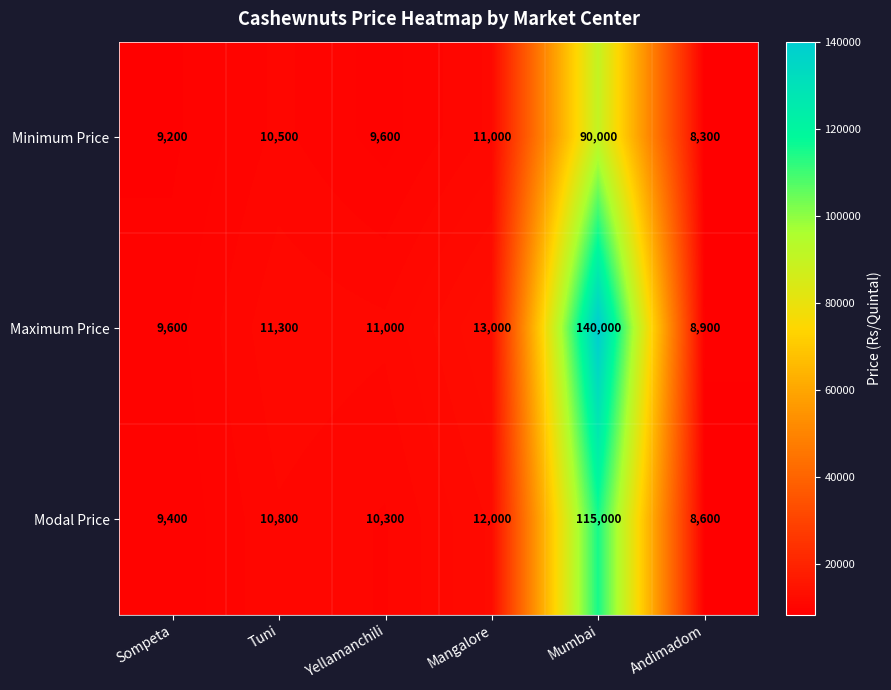

Which series changed the most between Yellamanchili and Mumbai?

Maximum Price